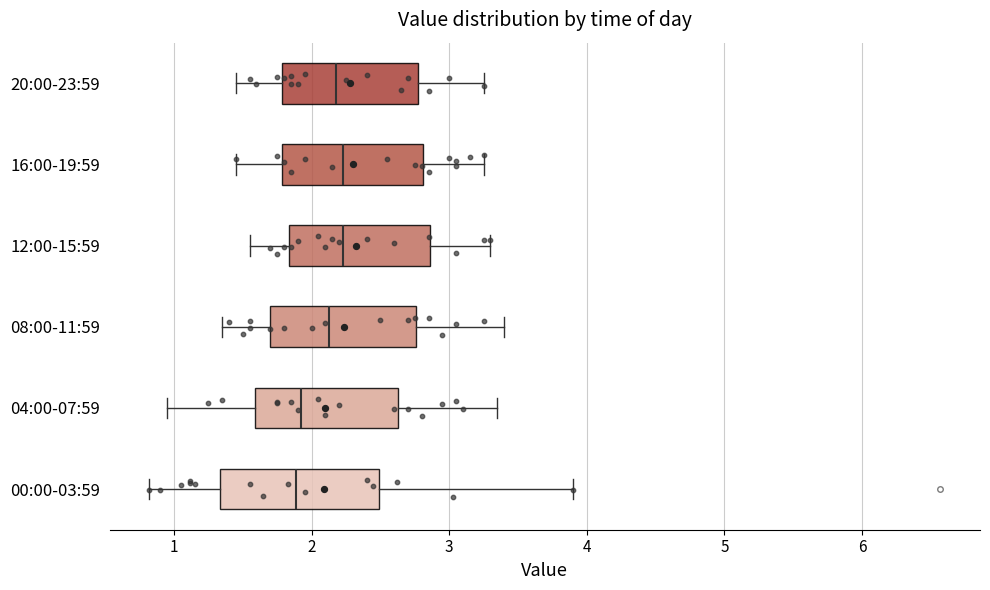

Where does the median line of the box for 20:00-23:59 sit on the x-axis? The values are not printed on the chart, so give them approximately, as read against the axis.

2.2